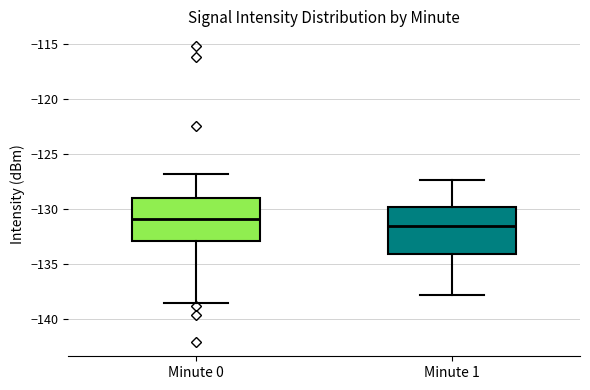

Reading left to right, read every box against the y-axis: the position of its median line, the range the box covers, and the ends of its whiskers. The values are not printed on the chart, so give them approximately, as read against the axis.

Minute 0: median -131.0, box -133.0 to -129.0, whiskers -138.5 to -127.0
Minute 1: median -131.5, box -134.0 to -130.0, whiskers -138.0 to -127.5